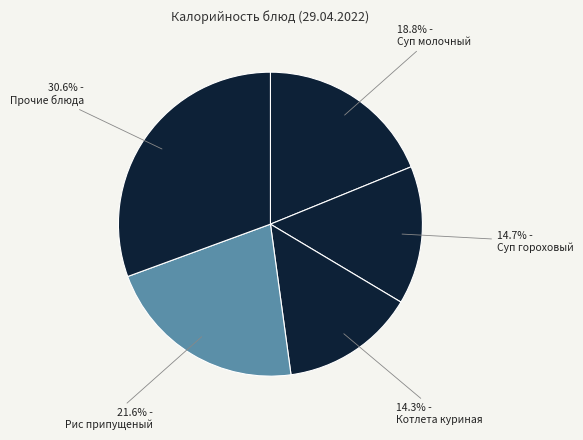

Count the number of slices in the pie.

5